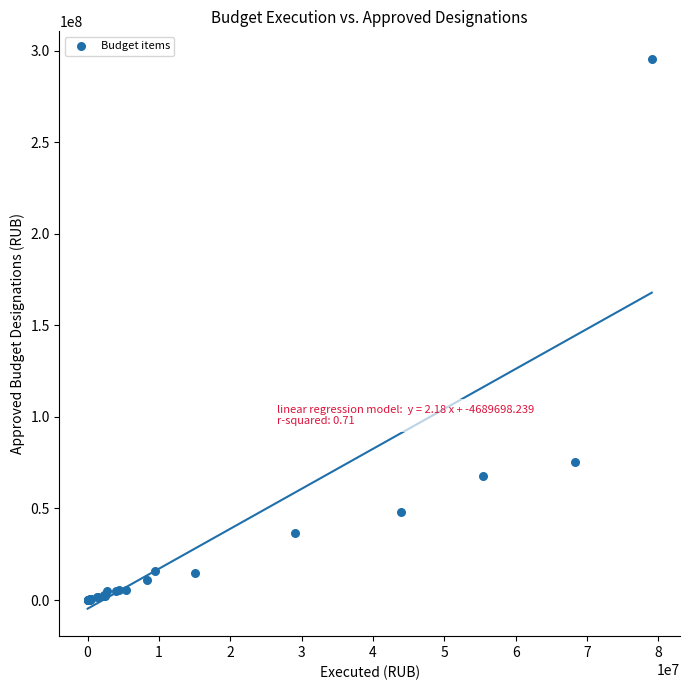

What Y value in the scatter plot is closest to 147741834?

75381300.0